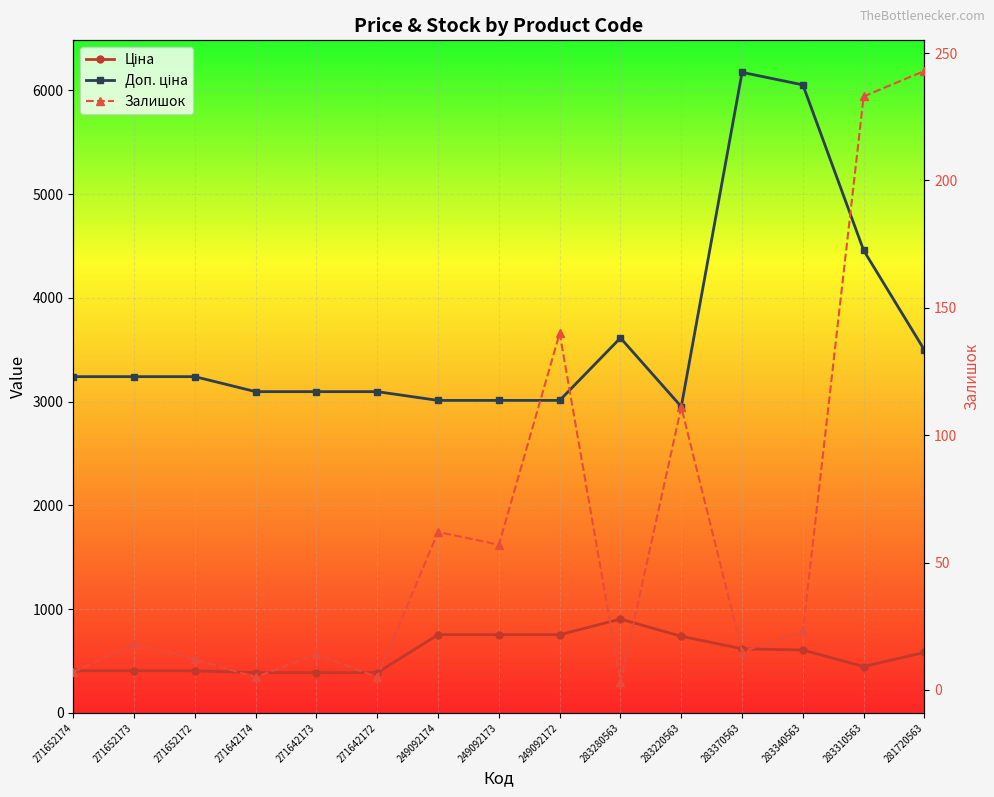

True or false: Ціна and Доп. ціна intersect in this chart.

False